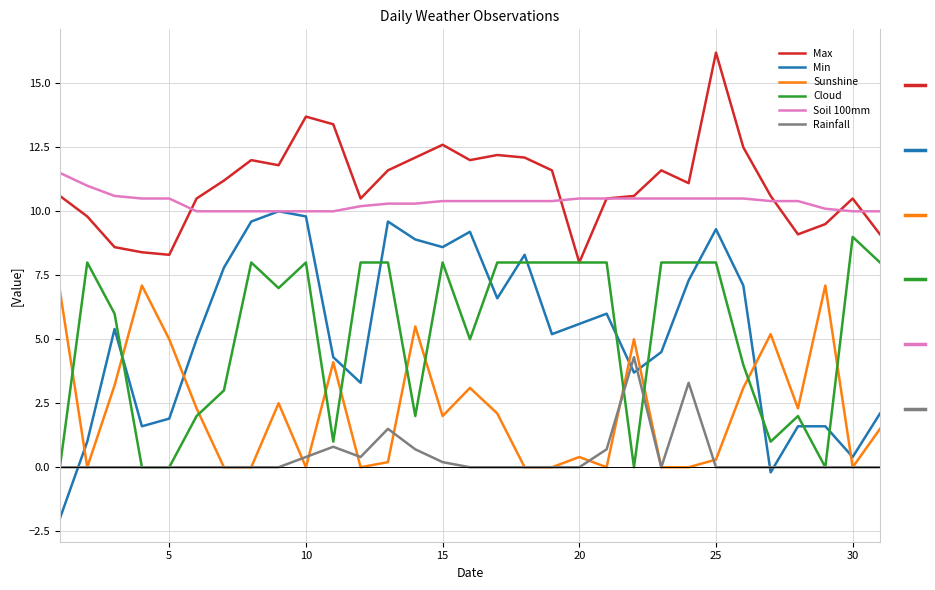

What is the average value of the Max series?

11.0